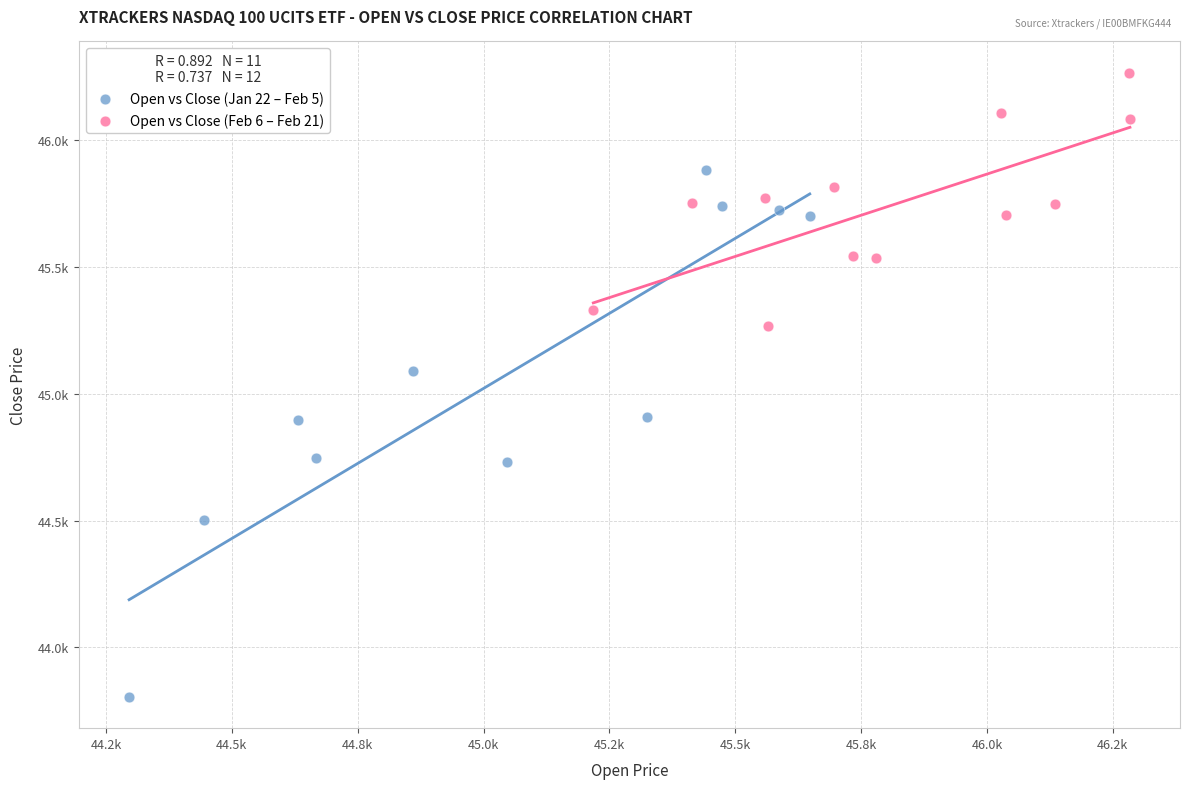

Which series reaches the minimum Y coordinate?

Open vs Close (Jan 22 – Feb 5)